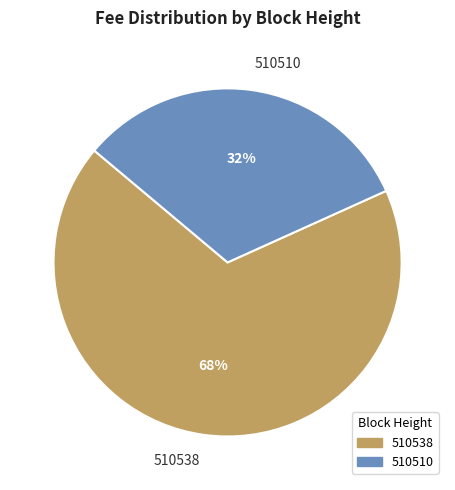

Rank the categories by value from lowest to highest.

510510, 510538